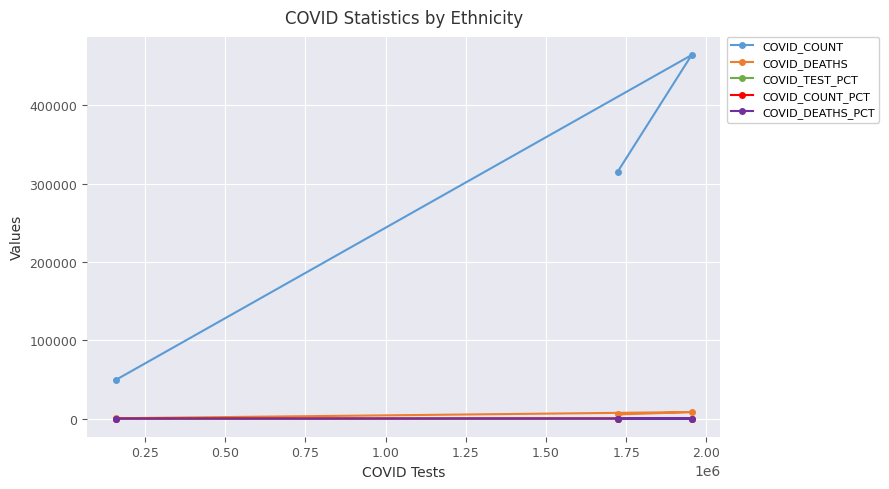

How many values in the COVID_TEST_PCT series exceed 44?

2